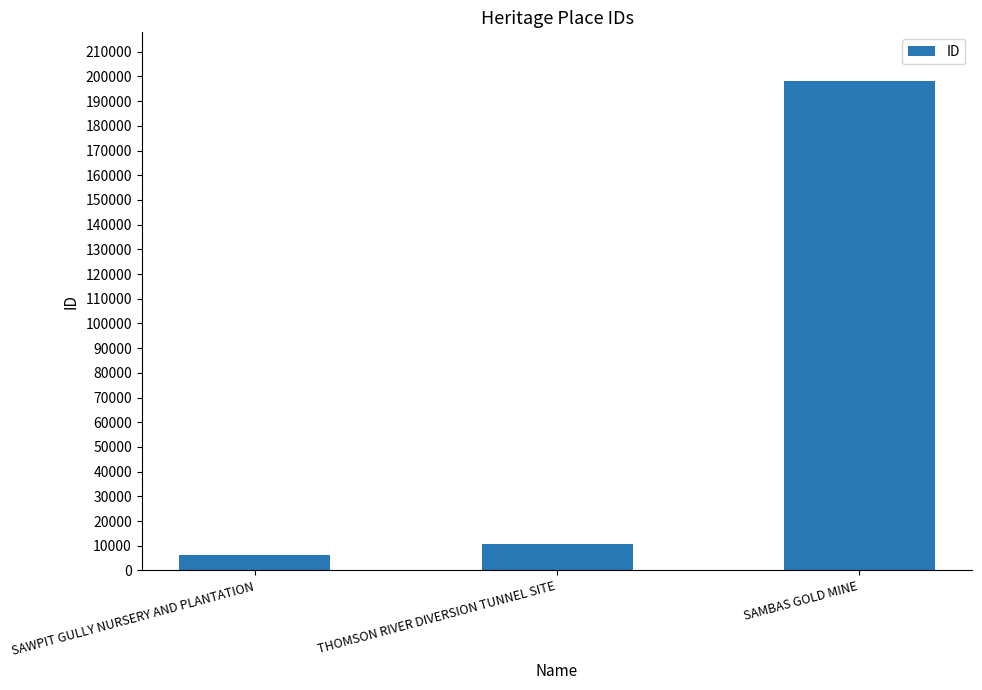

What is the ratio of the value at SAMBAS GOLD MINE to the value at THOMSON RIVER DIVERSION TUNNEL SITE?

18.4